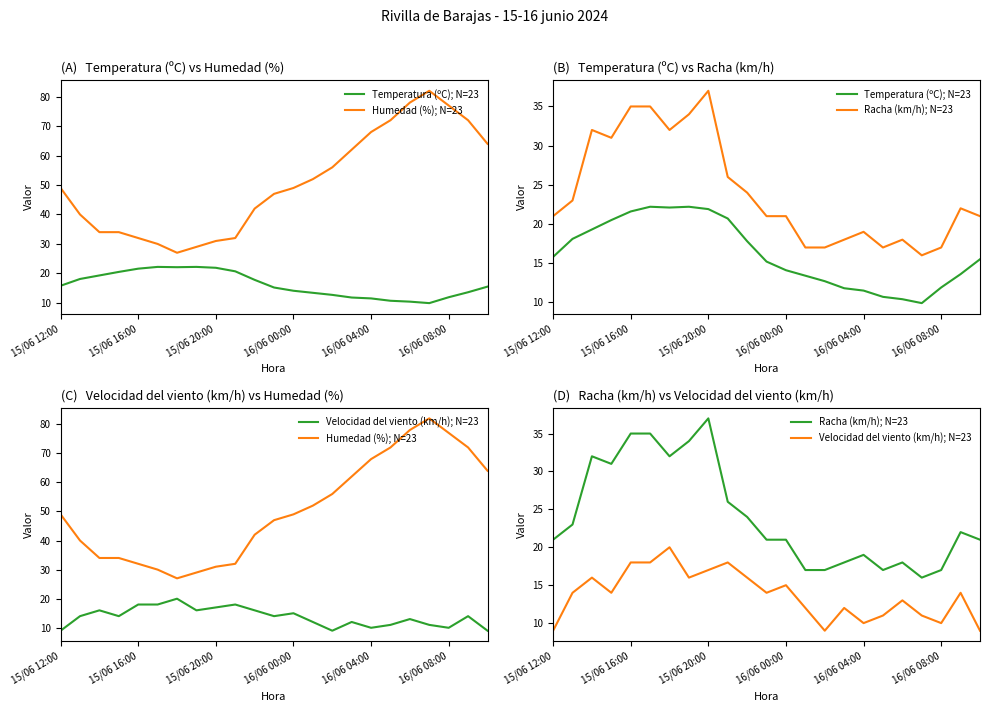

Is it true that Temperatura (ºC); N=23 equals 11.8 at 15?

True